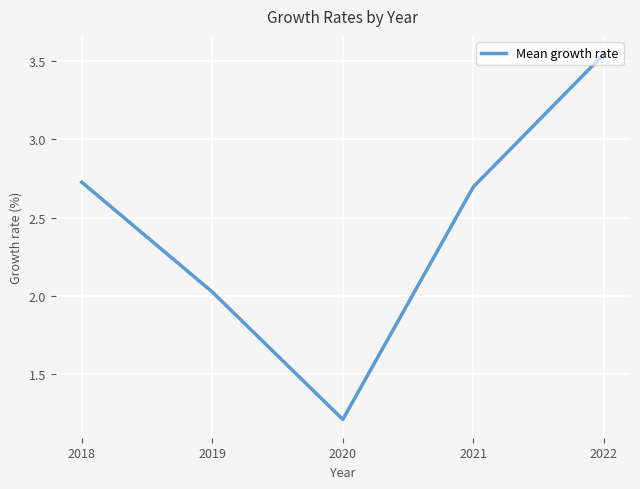

Which has a higher value, 2018 or 2020?

2018